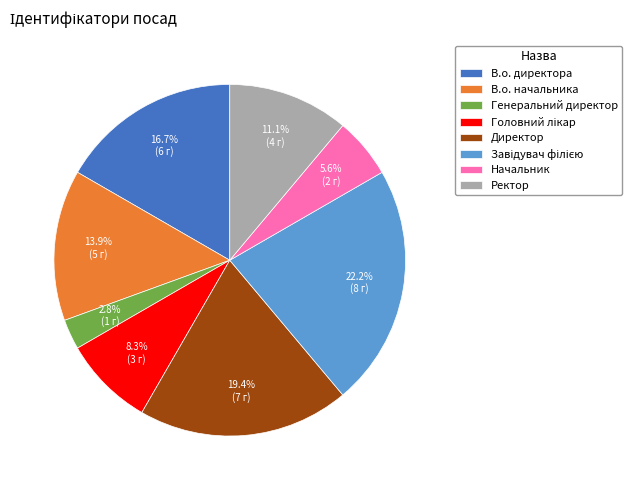

True or false: Директор accounts for 19% of the total.

True